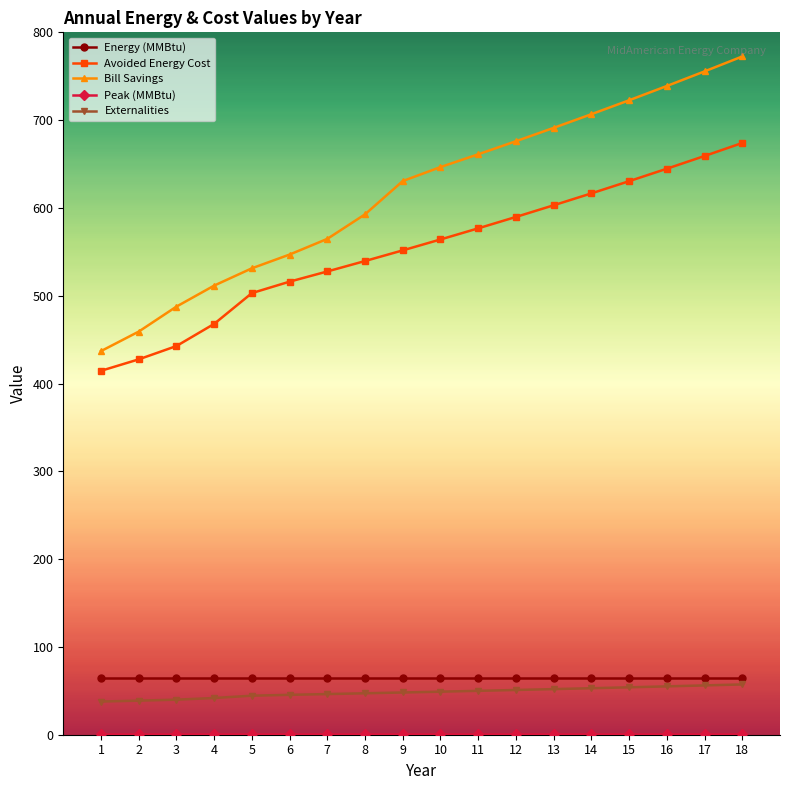

Count the number of categories in the chart.

18